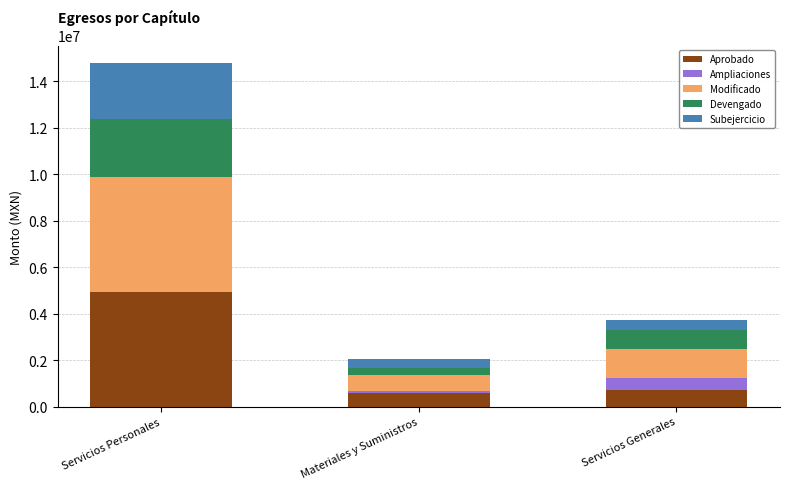

At which category is the sum across all series the highest?

Servicios Personales